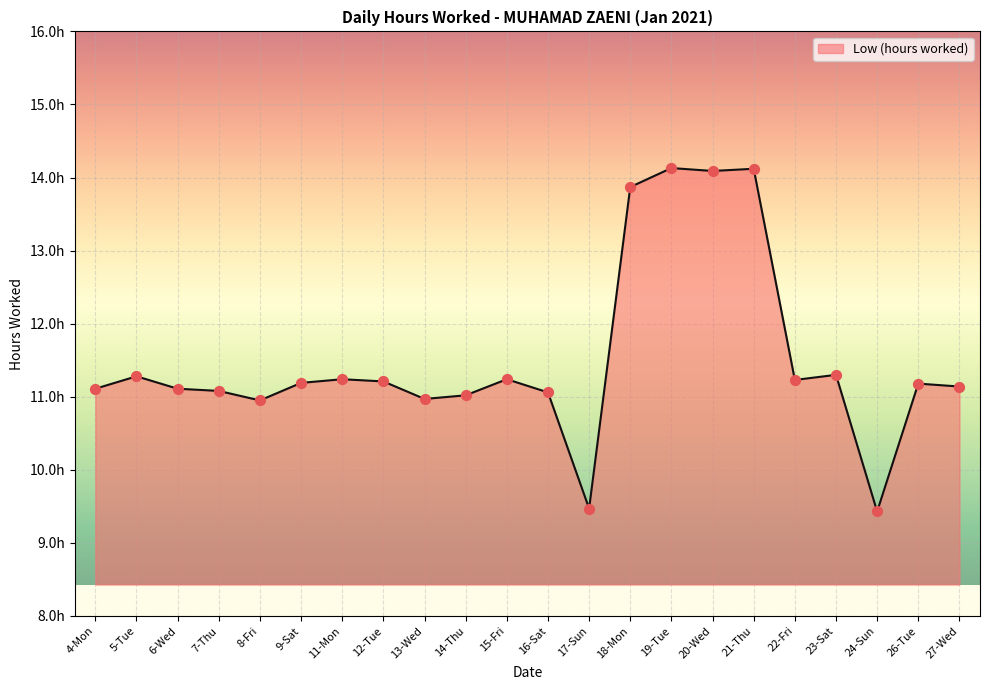

Which has a higher value, 19-Tue or 18-Mon?

19-Tue